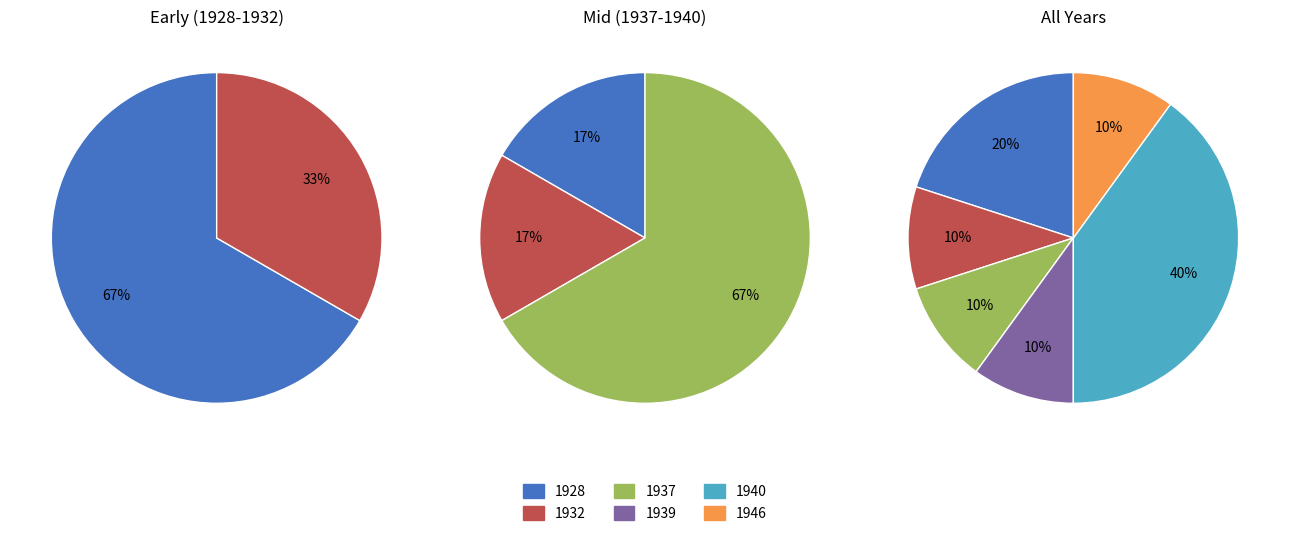

Does any single category account for the majority?

No